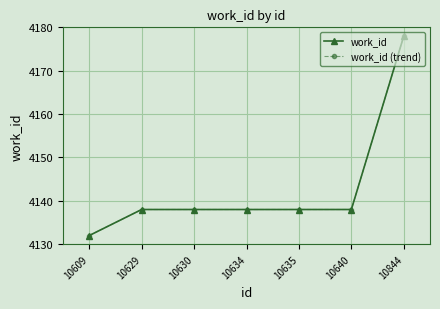

Is this an area chart (filled region under the line)?

No